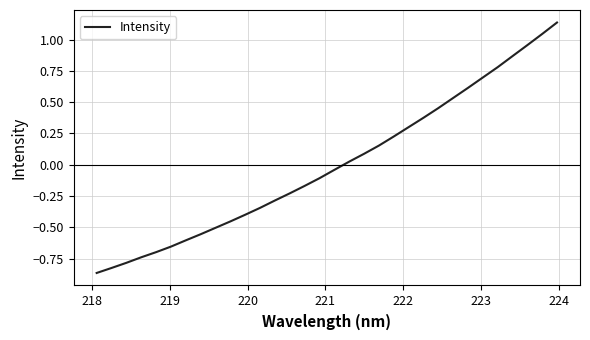

What is the difference between the maximum and minimum values?

2.0